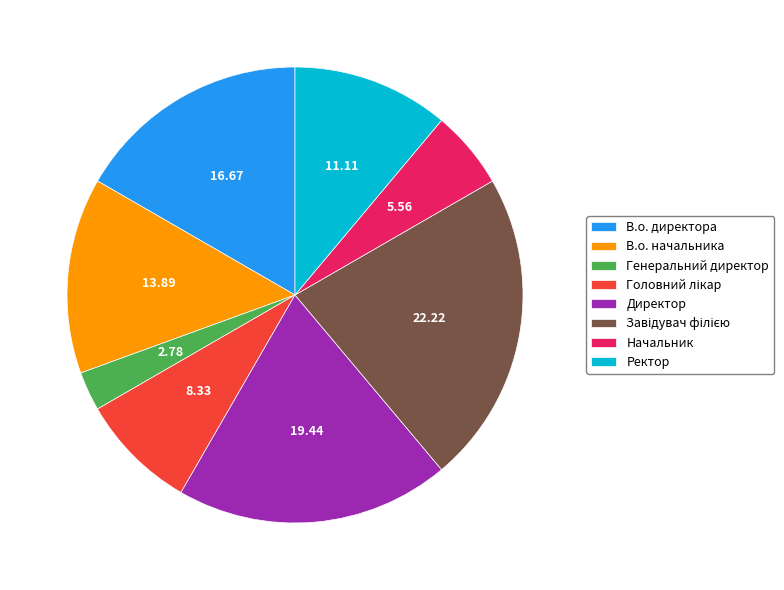

Which has a higher value, Генеральний директор or В.о. директора?

В.о. директора